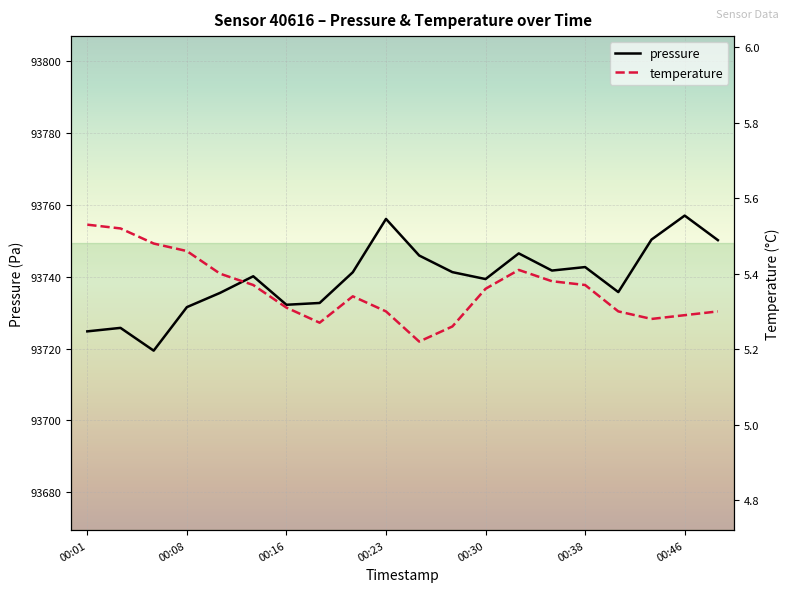

What is the maximum value shown in the chart?

93757.1